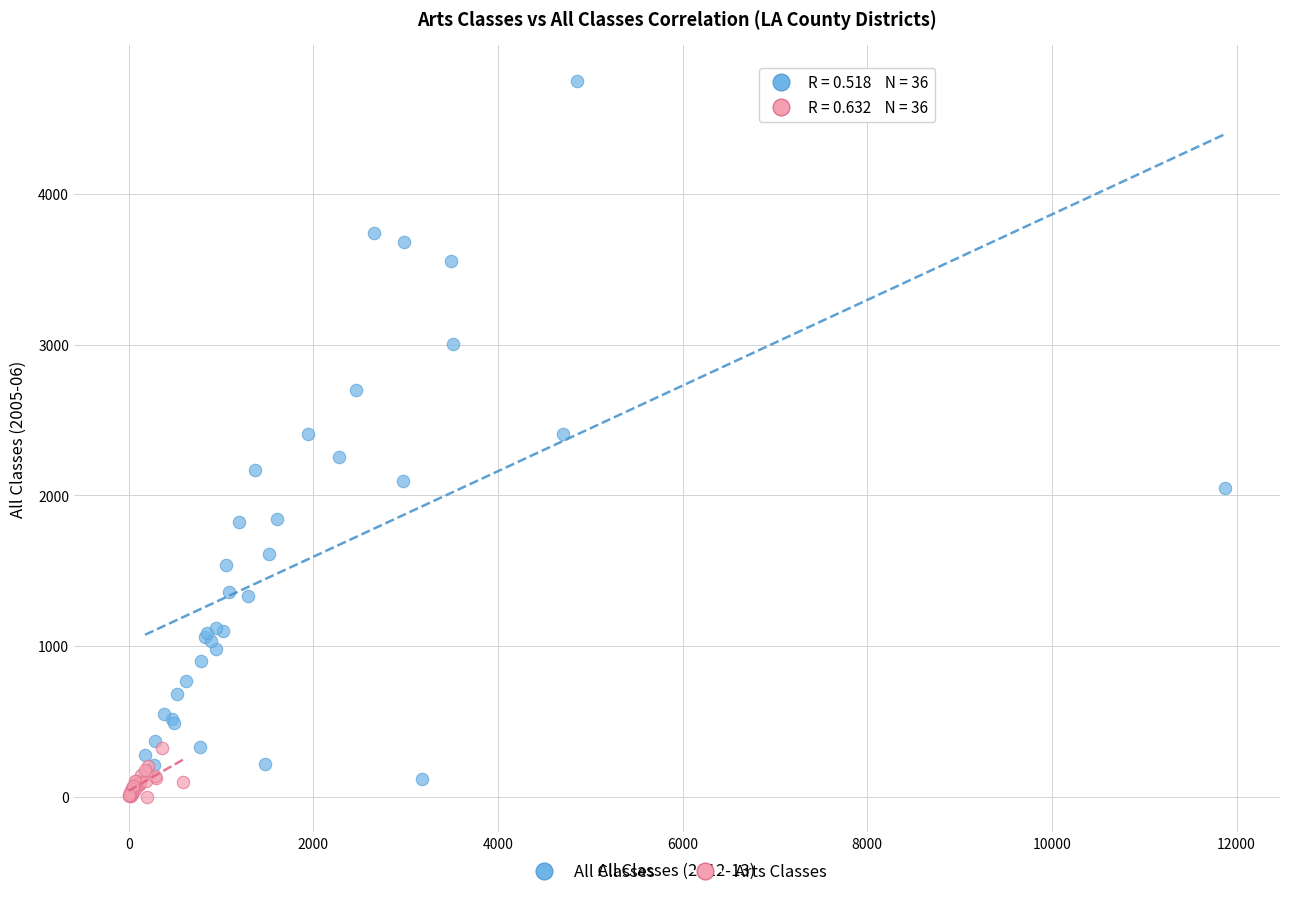

What are all the series names shown in the legend?

All Classes, Arts Classes